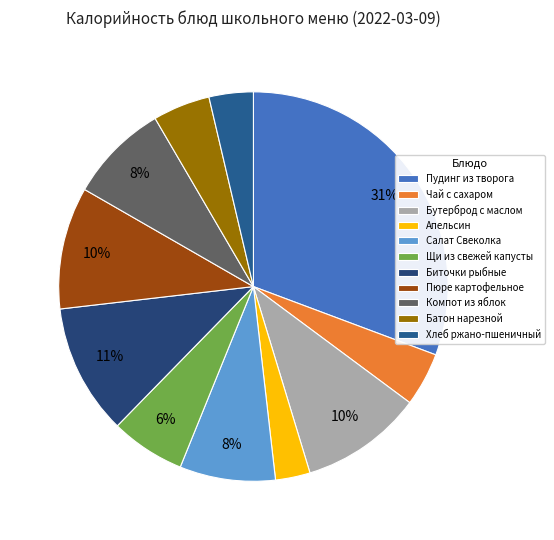

The Батон нарезной slice represents 14% of the pie. True or false?

False